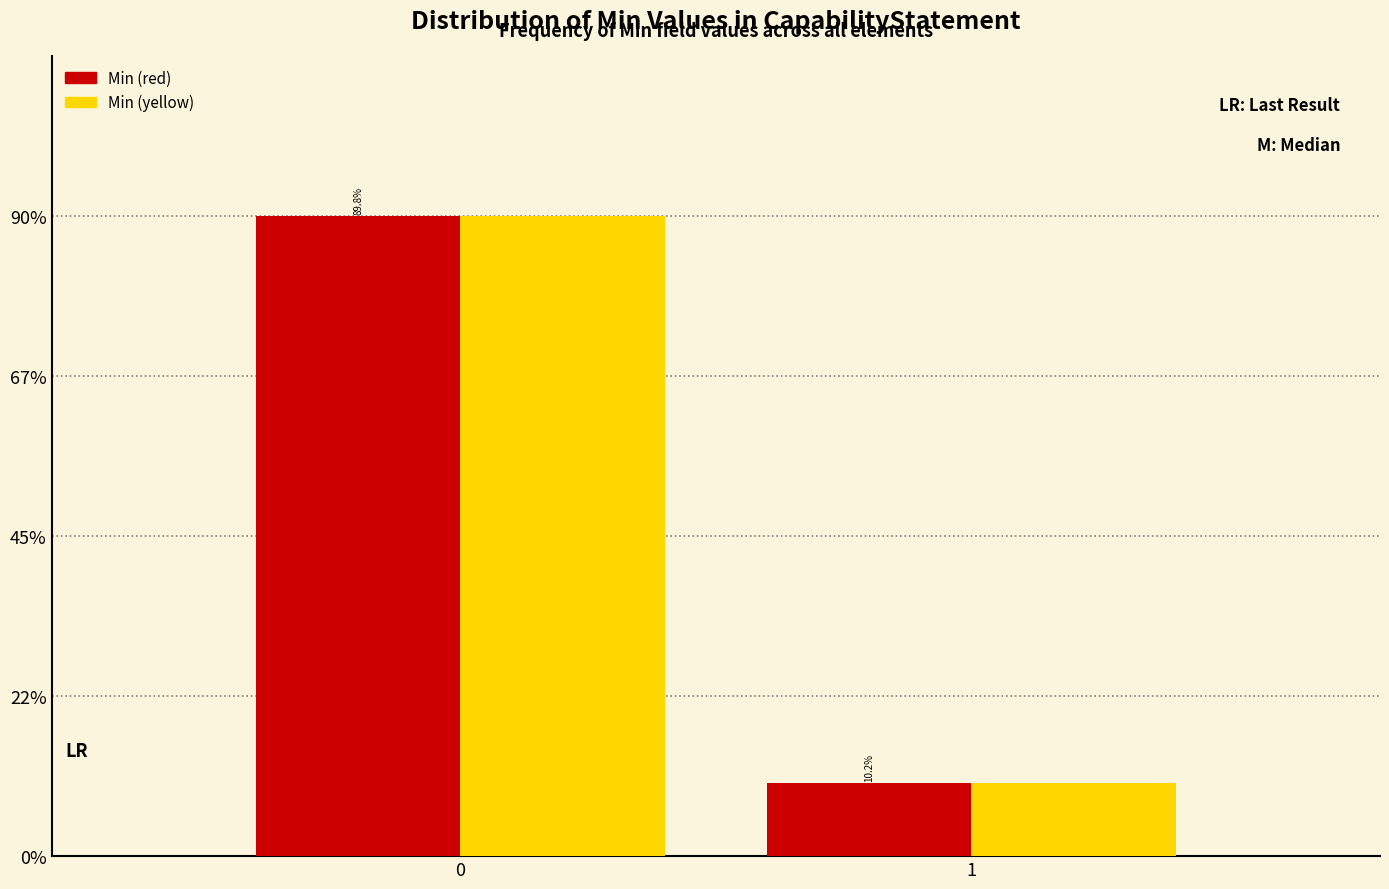

Reading left to right, extract all data points from this chart.

Min (red): 89.8	10.2
Min (yellow): 89.8	10.2